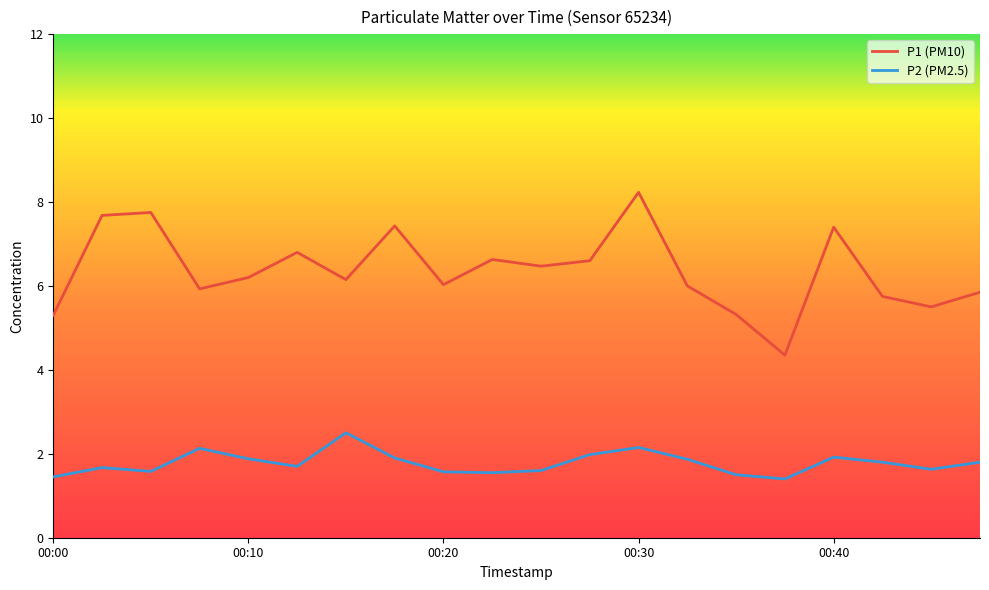

List the series in order of their peak value, lowest first.

P2 (PM2.5), P1 (PM10)